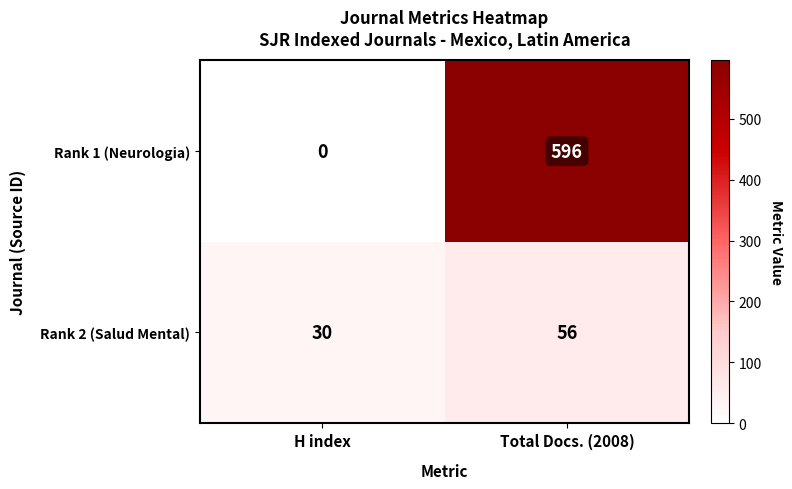

What is the difference between the highest and lowest values at Total Docs. (2008)?

540